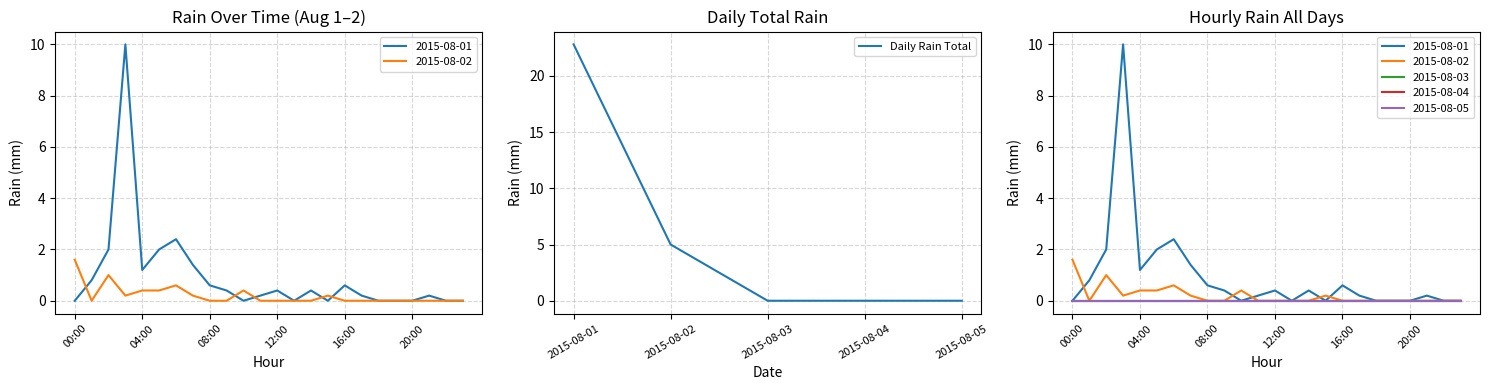

True or false: Daily Rain Total has a value of -7.1 at 2015-08-05.

False